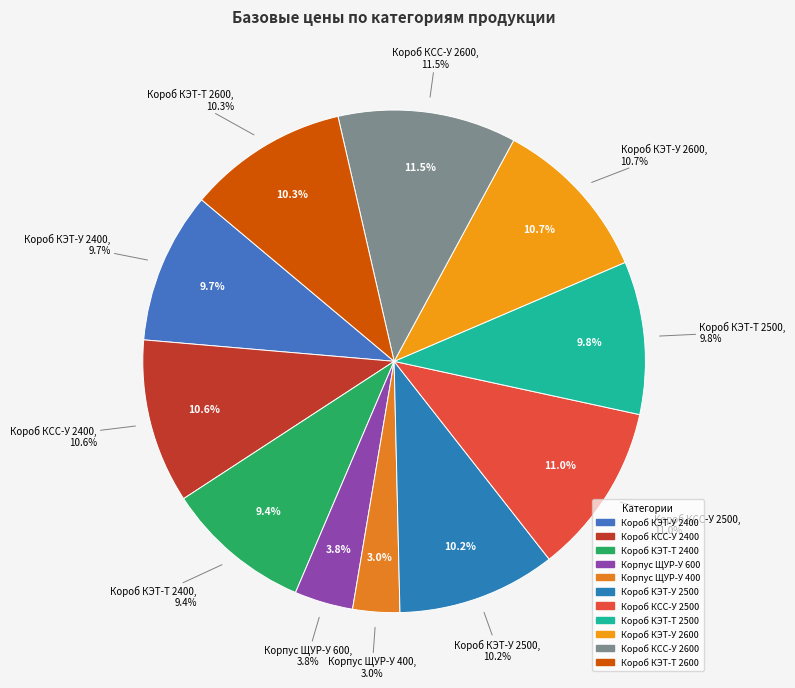

What percentage is the Короб КСС-У 2600 slice, to the nearest percent?

11%